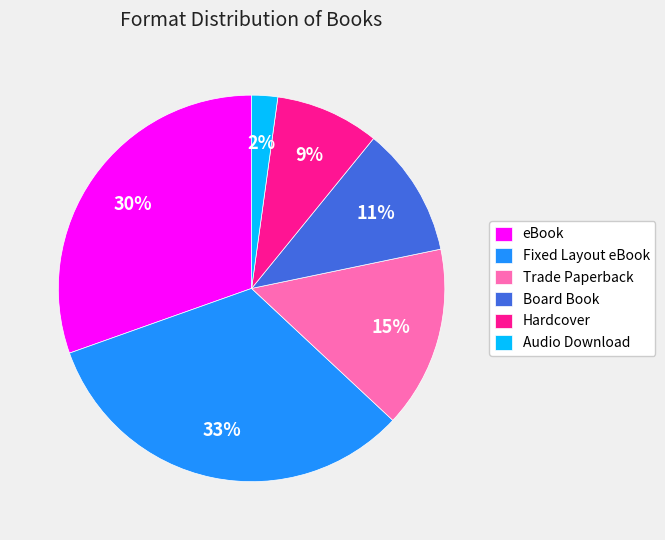

Rank the categories by value from highest to lowest.

Fixed Layout eBook, eBook, Trade Paperback, Board Book, Hardcover, Audio Download